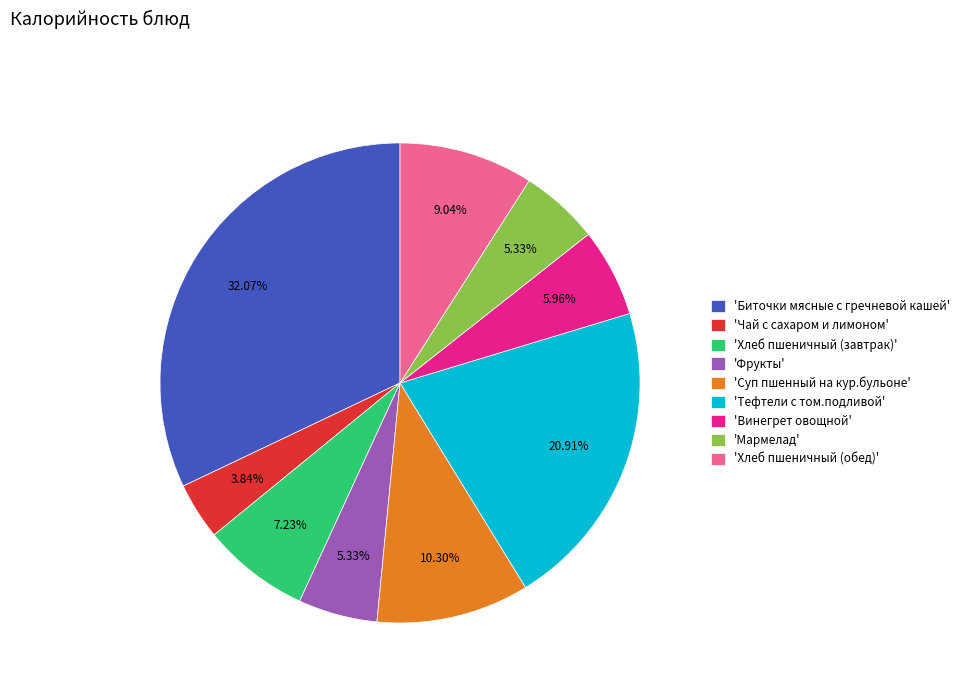

Is there any slice that represents more than half of the pie?

No